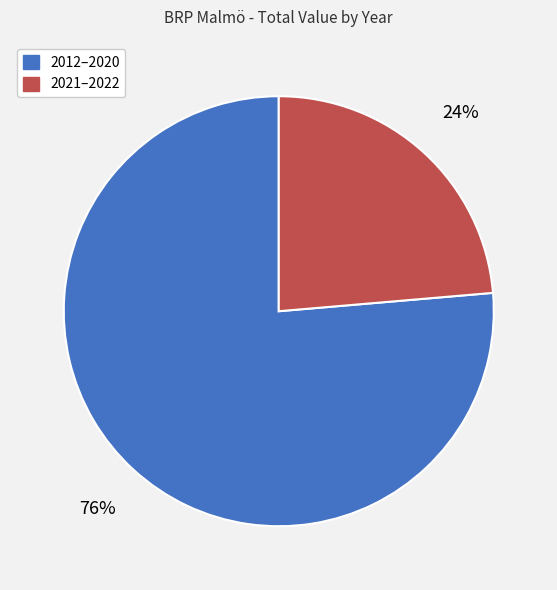

What is the largest slice in the pie chart?

2012–2020